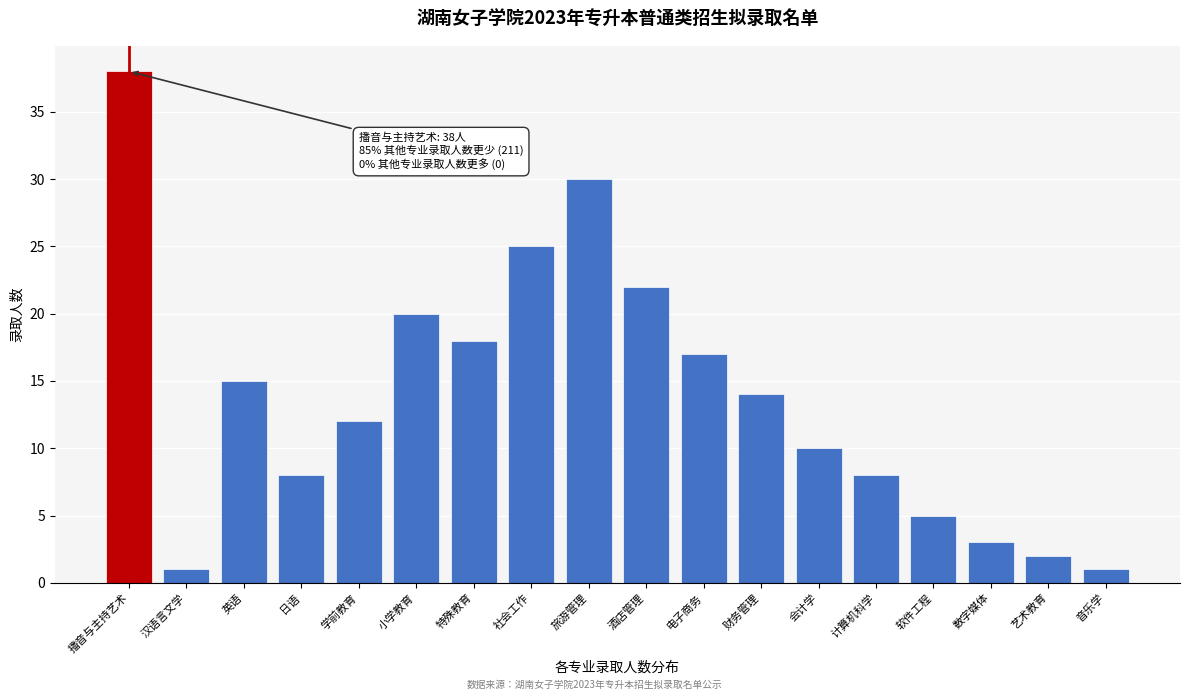

Reading right to left, extract all data points from this chart.

音乐学=1	艺术教育=2	数字媒体=3	软件工程=5	计算机科学=8	会计学=10	财务管理=14	电子商务=17	酒店管理=22	旅游管理=30	社会工作=25	特殊教育=18	小学教育=20	学前教育=12	日语=8	英语=15	汉语言文学=1	播音与主持艺术=38